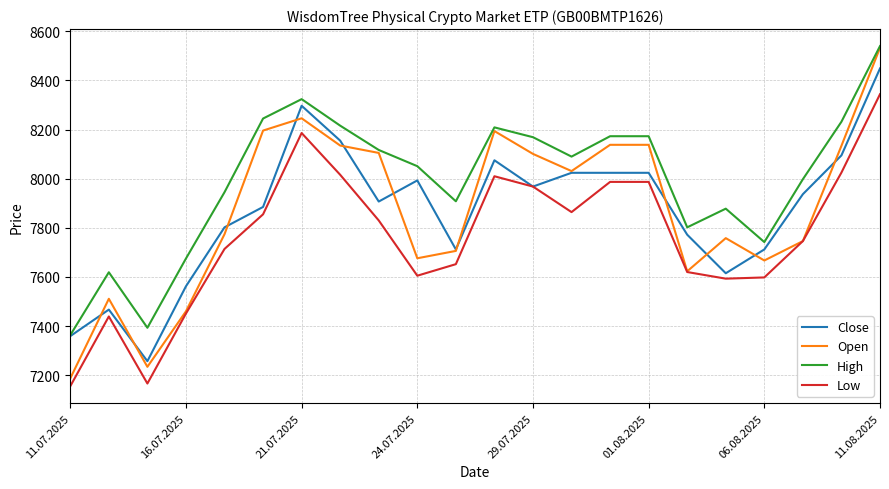

Which series has the largest total across all categories?

High